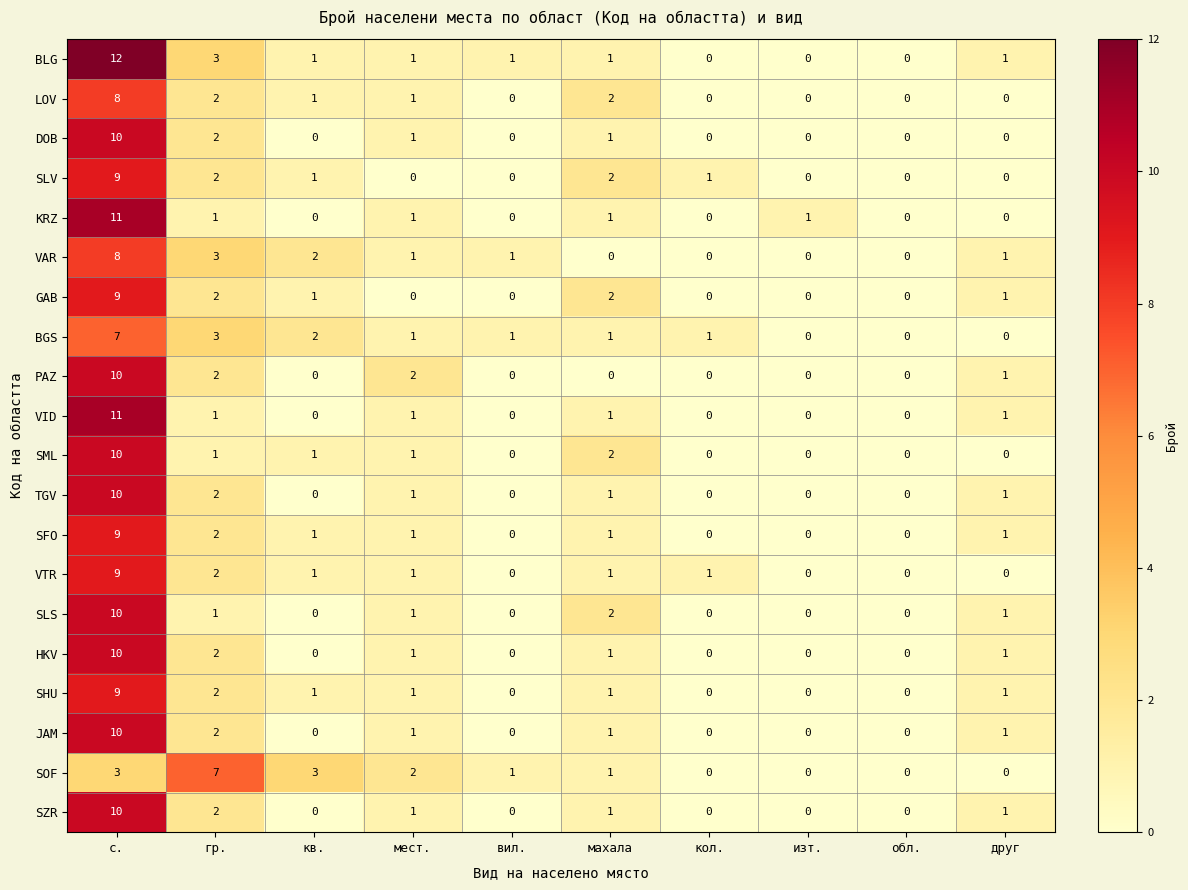

At which label does SFO first exceed 1?

с.